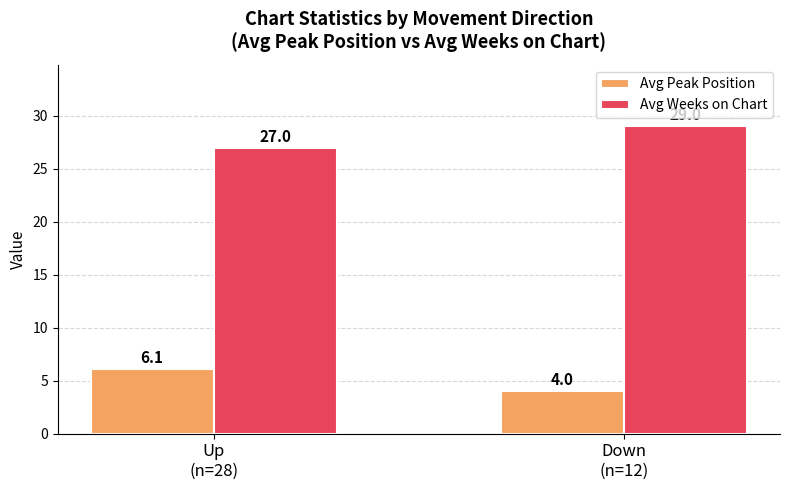

At which category is the sum across all series the highest?

Up
(n=28)